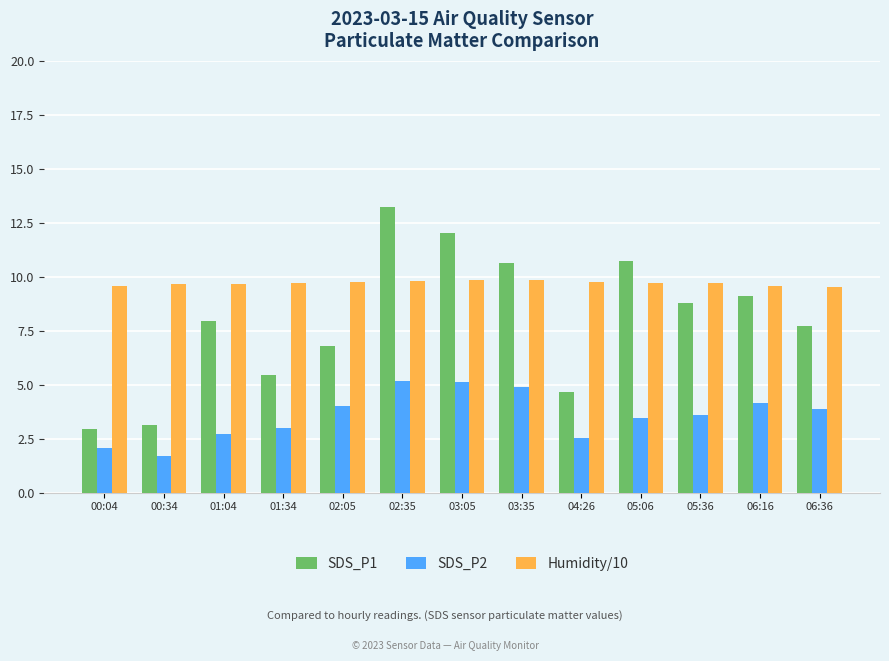

Which series has the largest range (max minus min)?

SDS_P1